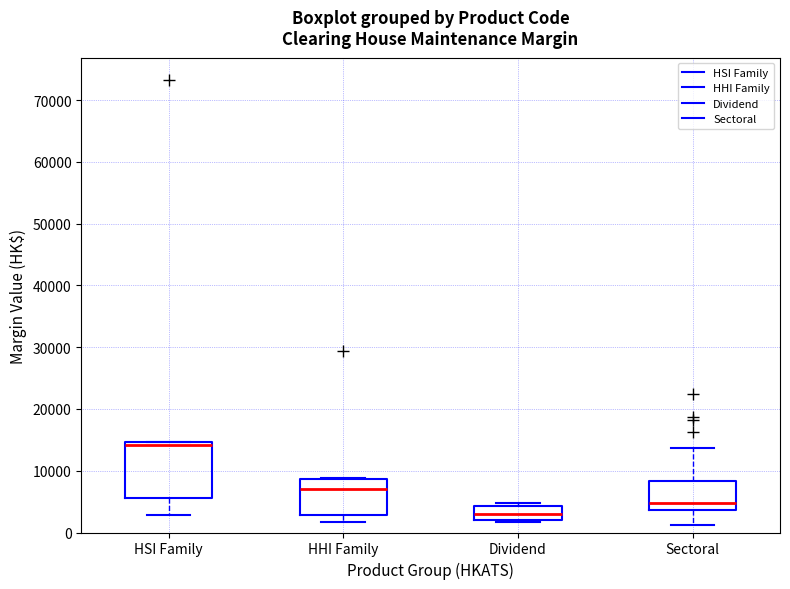

Reading left to right, read every box against the y-axis: the position of its median line, the range the box covers, and the ends of its whiskers. The values are not printed on the chart, so give them approximately, as read against the axis.

HSI Family: median 14000, box 6000 to 15000, whiskers 3000 to 15000
HHI Family: median 7000, box 3000 to 9000, whiskers 2000 to 9000
Dividend: median 3000, box 2000 to 4000, whiskers 2000 to 5000
Sectoral: median 5000, box 4000 to 8000, whiskers 1000 to 14000